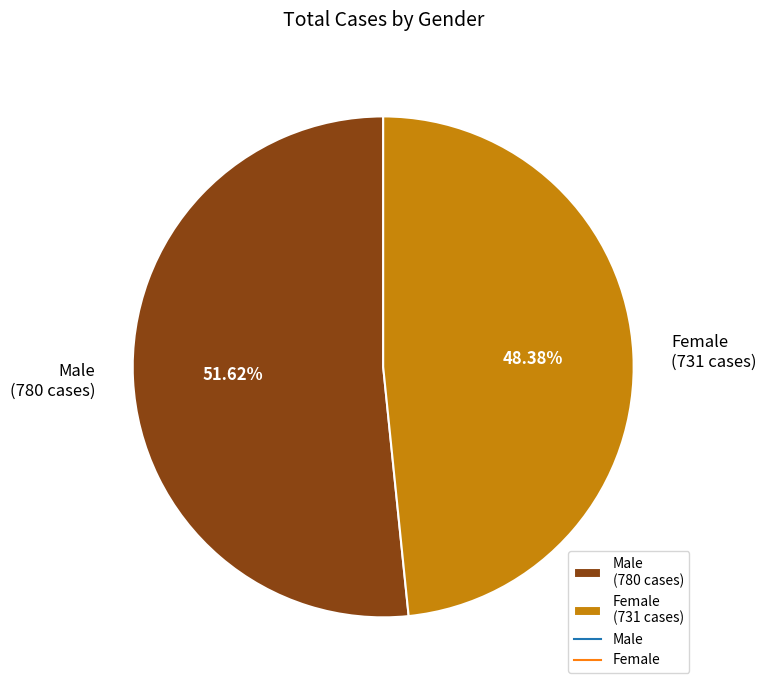

Is there any slice that represents more than half of the pie?

Yes